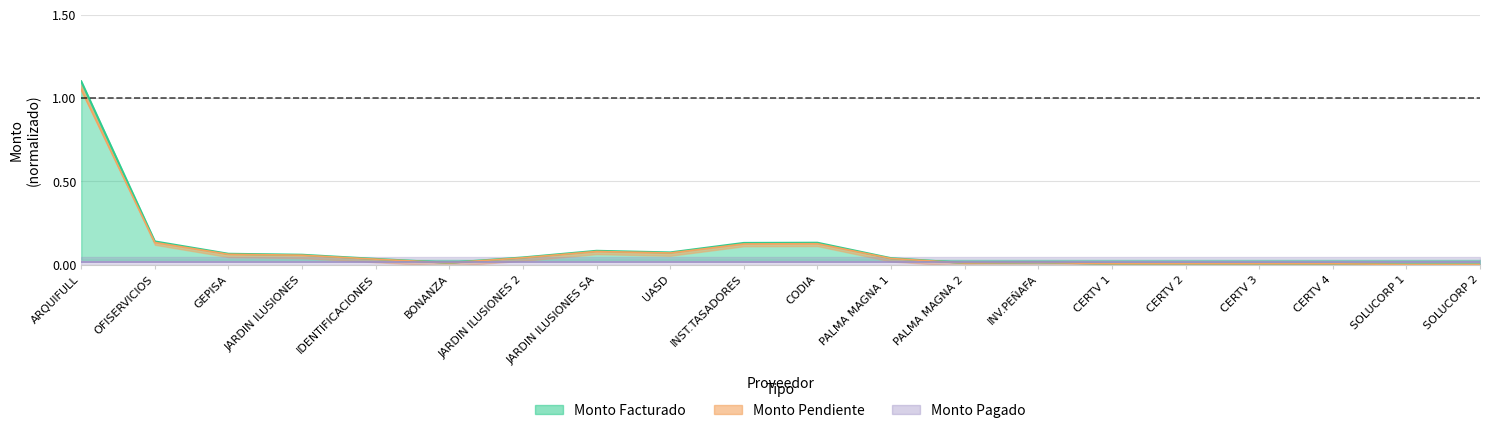

True or false: monto_pendiente and monto_facturado intersect in this chart.

False